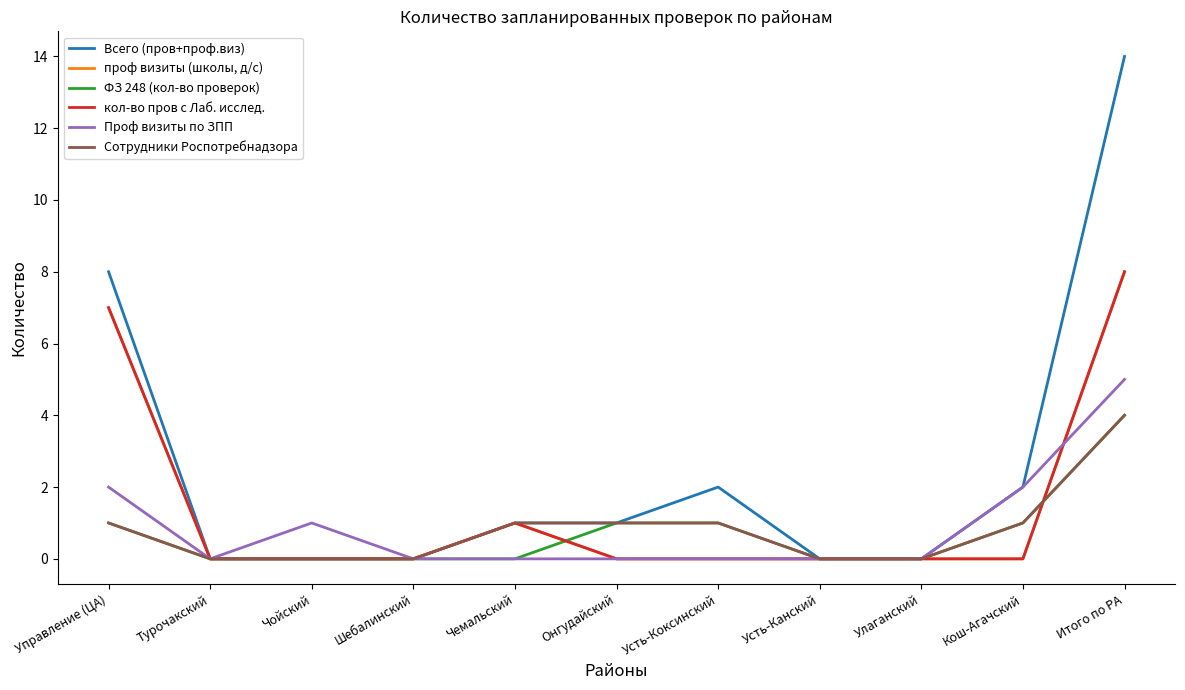

Rank the series by their maximum value, from lowest to highest.

ФЗ 248 (кол-во проверок), Сотрудники Роспотребнадзора, Проф визиты по ЗПП, проф визиты (школы, д/с), кол-во пров с Лаб. исслед., Всего (пров+проф.виз)